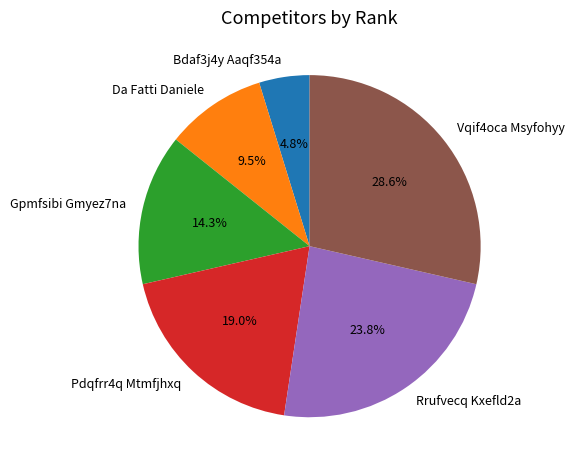

Does any single category account for the majority?

No